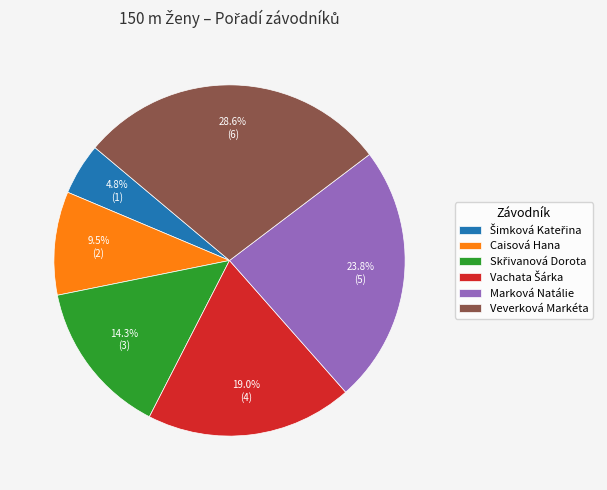

Which category has the biggest portion of the pie?

Veverková Markéta